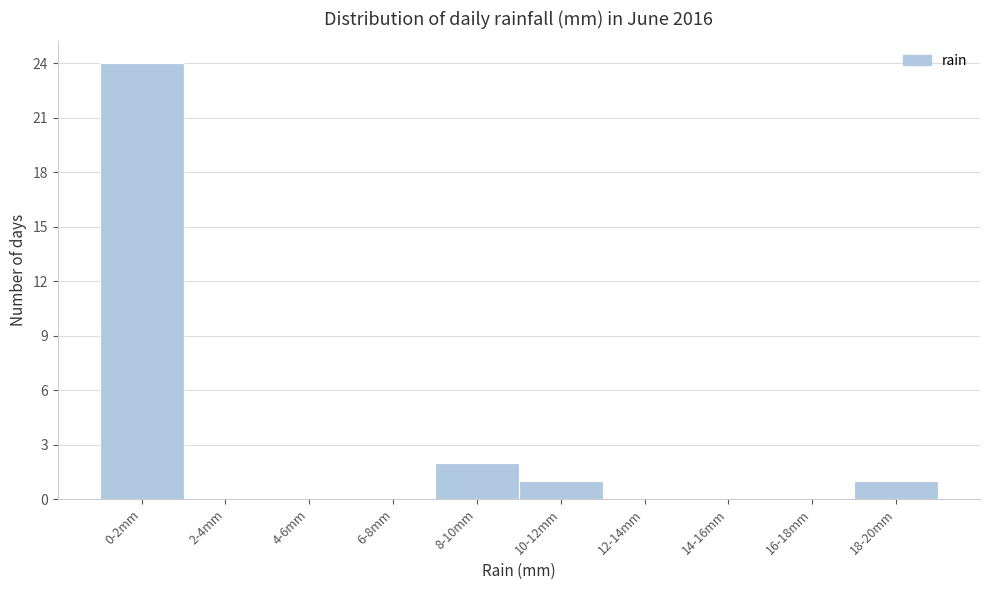

Reading right to left, transcribe all the data shown in this chart.

18-20mm=1	16-18mm=0	14-16mm=0	12-14mm=0	10-12mm=1	8-10mm=2	6-8mm=0	4-6mm=0	2-4mm=0	0-2mm=24